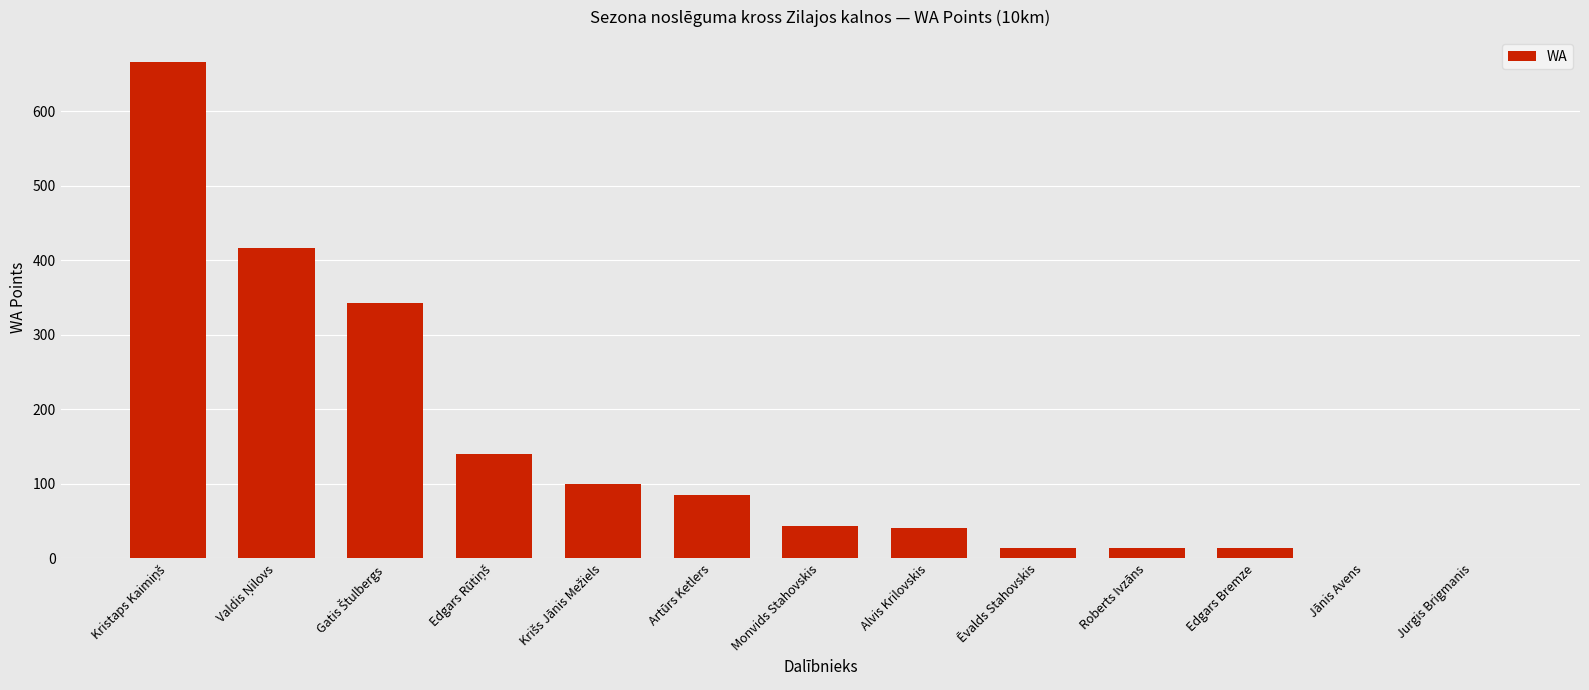

What is the sum of all values?

1875